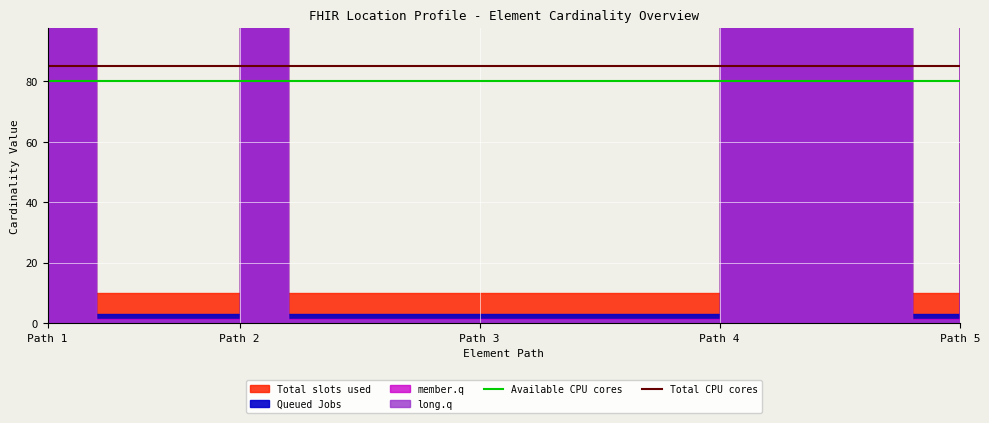

The value of Total CPU cores at Path 3 is 85. True or false?

True